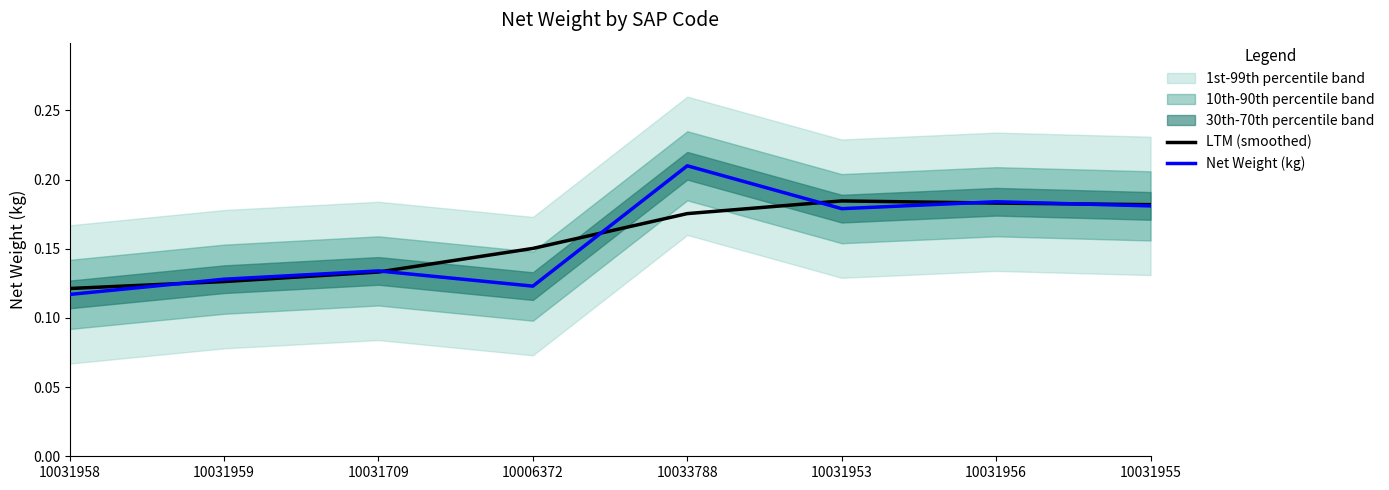

What is the label of the 2nd point from the right?

10031956